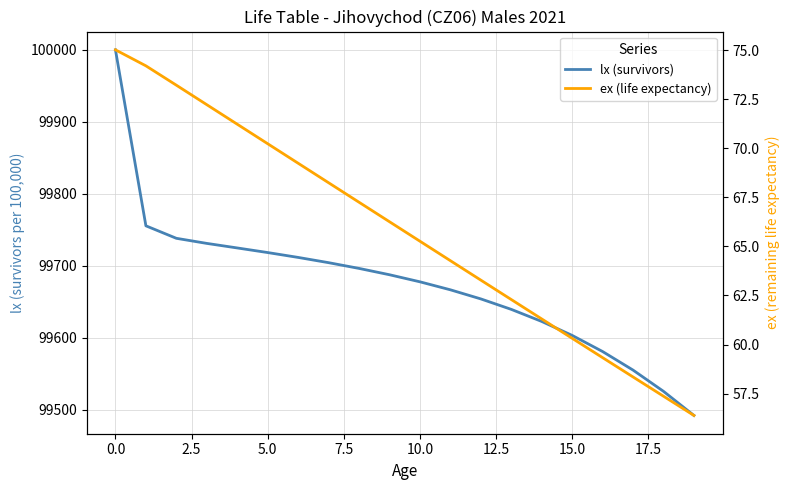

Rank the series by their maximum value, from highest to lowest.

lx (survivors), ex (life expectancy)